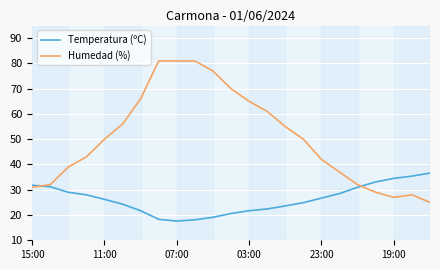

In Humedad (%), how many points are lower than both neighbors (excluding endpoints)?

1